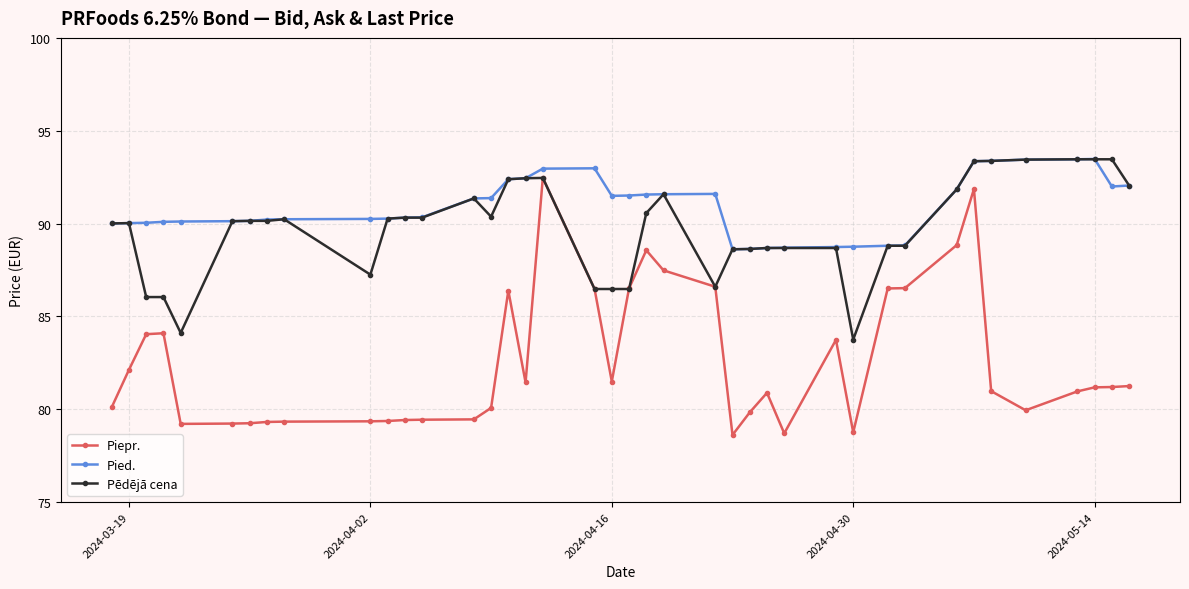

In Pied., how many points are lower than both neighbors (excluding endpoints)?

3